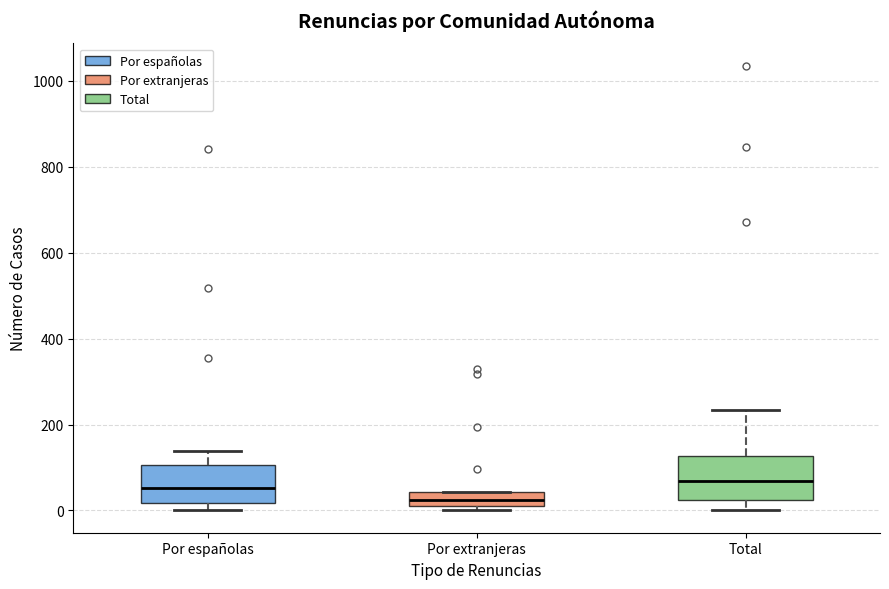

Reading left to right, read every box against the y-axis: the position of its median line, the range the box covers, and the ends of its whiskers. The values are not printed on the chart, so give them approximately, as read against the axis.

Por españolas: median 60, box 20 to 100, whiskers 0 to 140
Por extranjeras: median 20 (inside the box), box 20 to 40, whiskers 0 to 40
Total: median 60, box 20 to 120, whiskers 0 to 240